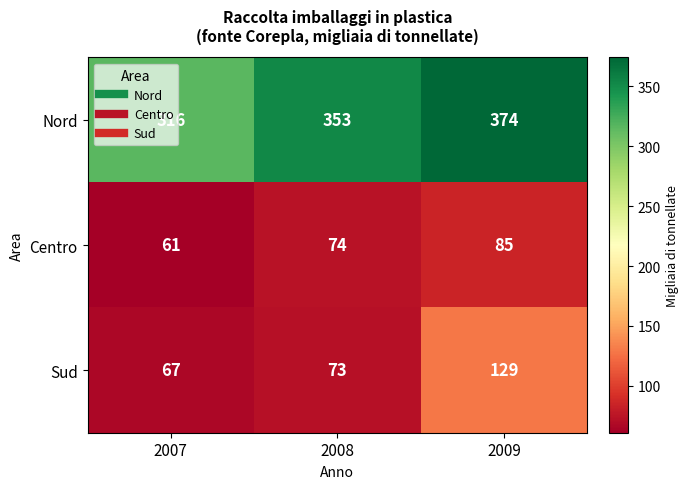

At which category is the sum across all series the highest?

2009